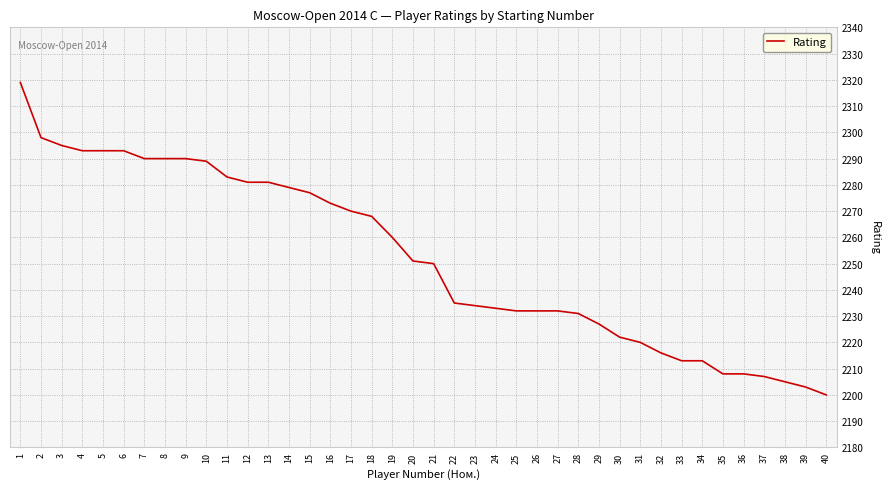

True or false: the data shows 3933 at 36.

False